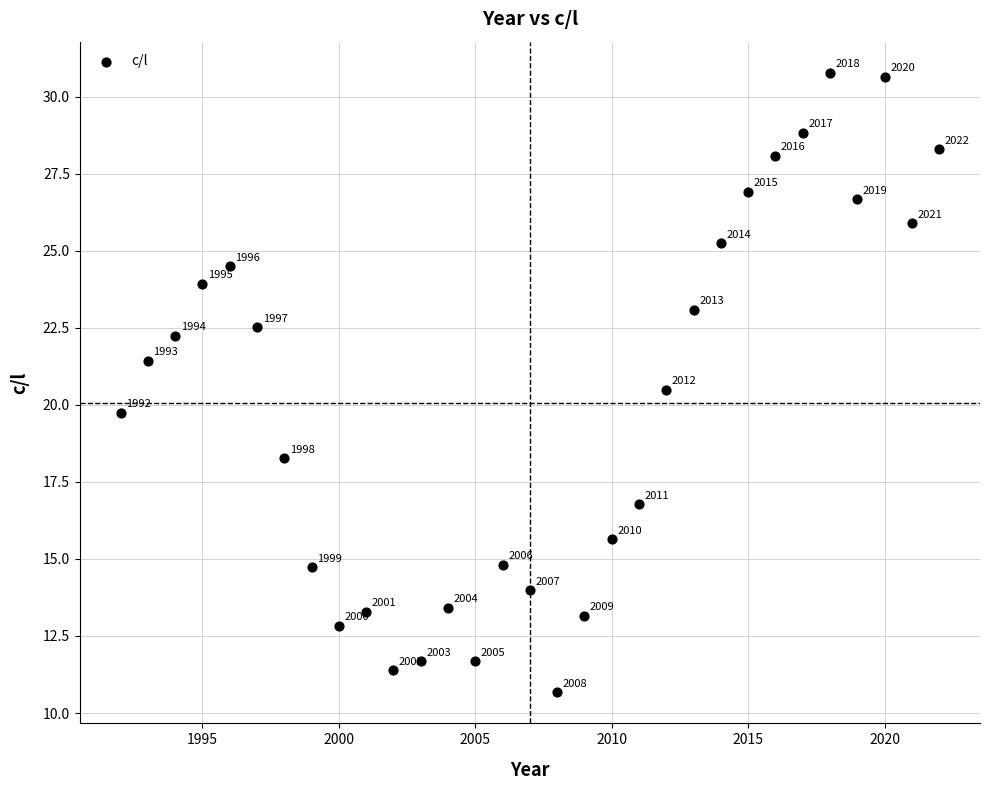

What Y value in the scatter plot is closest to 20?

19.7